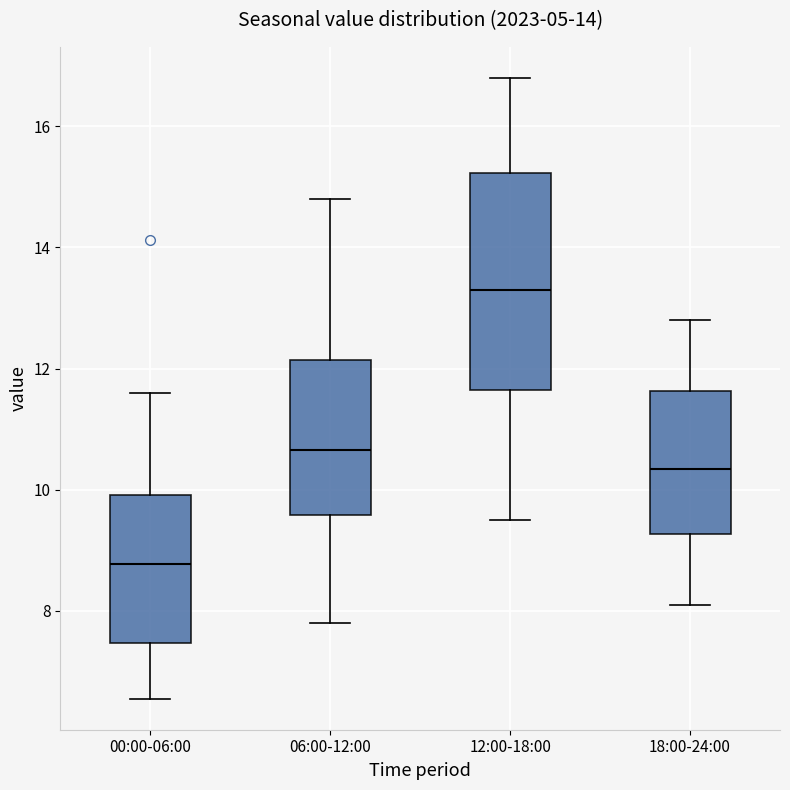

Reading left to right, transcribe this box plot: for each box, give where its median line is, the range the box spans, and where its two whiskers end, as read against the y-axis. The values are not printed on the chart, so give them approximately, as read against the axis.

00:00-06:00: median 8.8, box 7.4 to 10.0, whiskers 6.6 to 11.6
06:00-12:00: median 10.6, box 9.6 to 12.2, whiskers 7.8 to 14.8
12:00-18:00: median 13.4, box 11.6 to 15.2, whiskers 9.6 to 16.8
18:00-24:00: median 10.4, box 9.2 to 11.6, whiskers 8.2 to 12.8